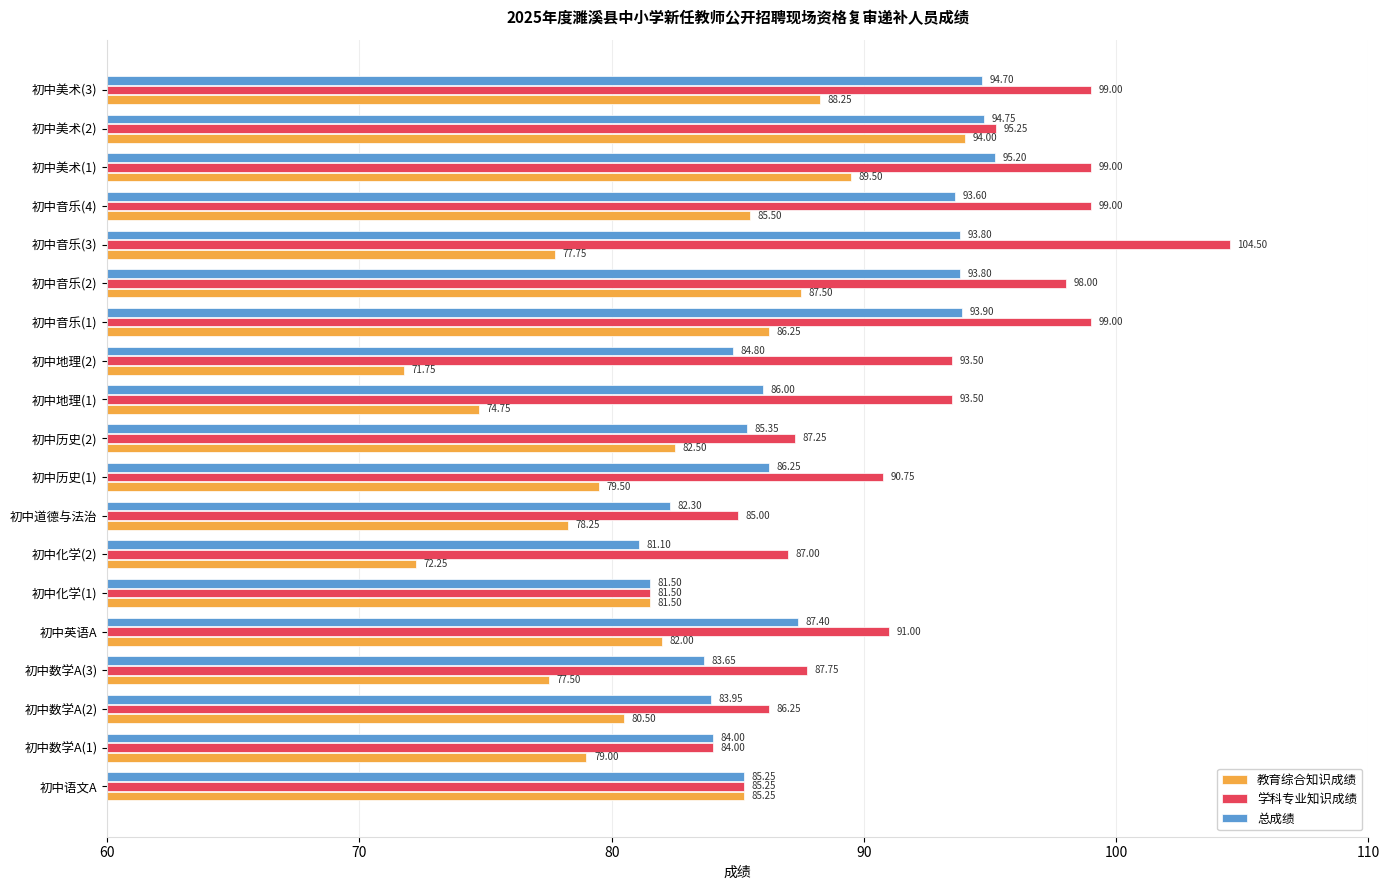

Rank the series by their maximum value, from highest to lowest.

学科专业知识成绩, 总成绩, 教育综合知识成绩